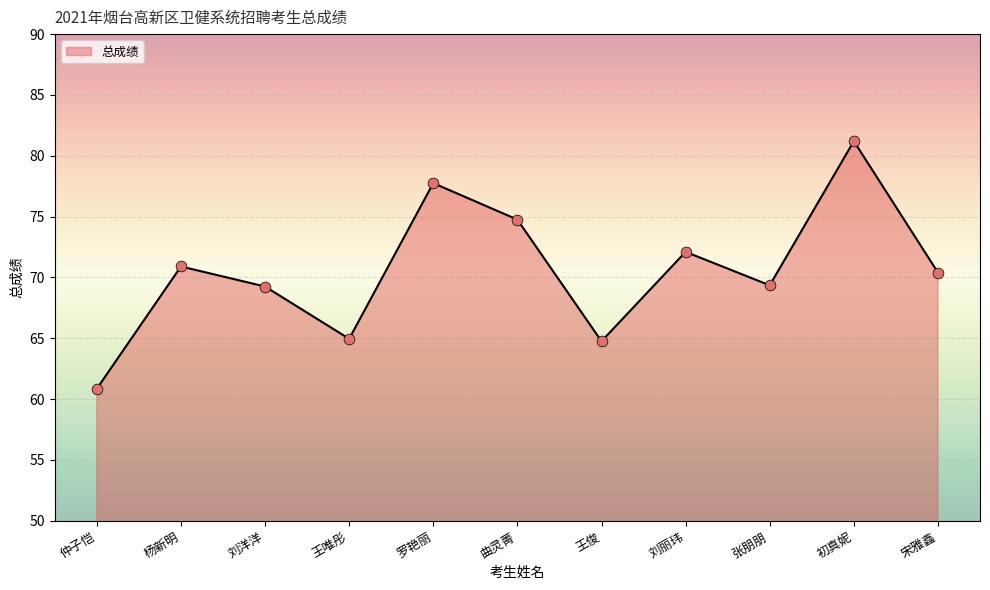

What is the ratio of the value at 刘丽玮 to the value at 曲灵菁?

1.0